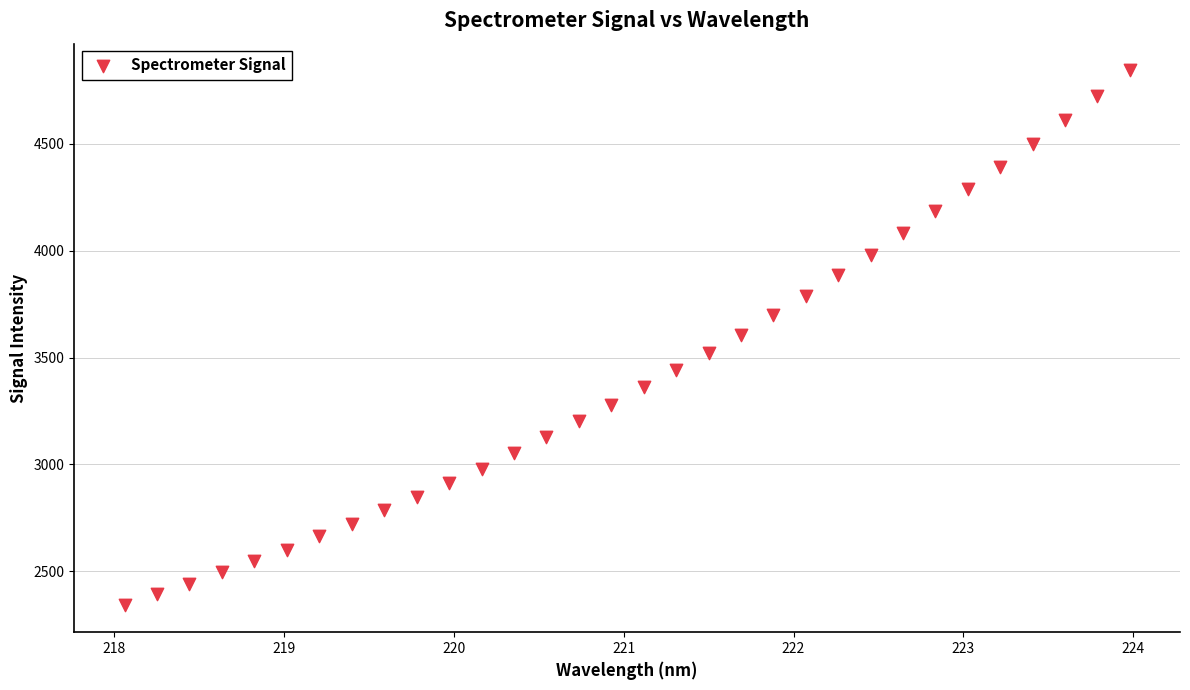

What is the range of Y values (max minus min)?

2503.8